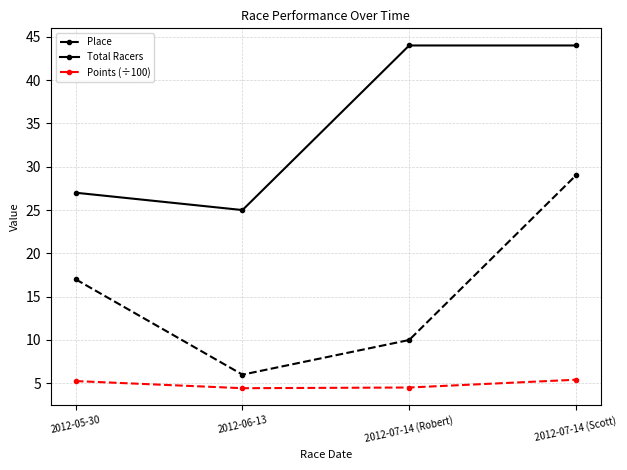

True or false: Points (÷100) and Place cross at least once.

False